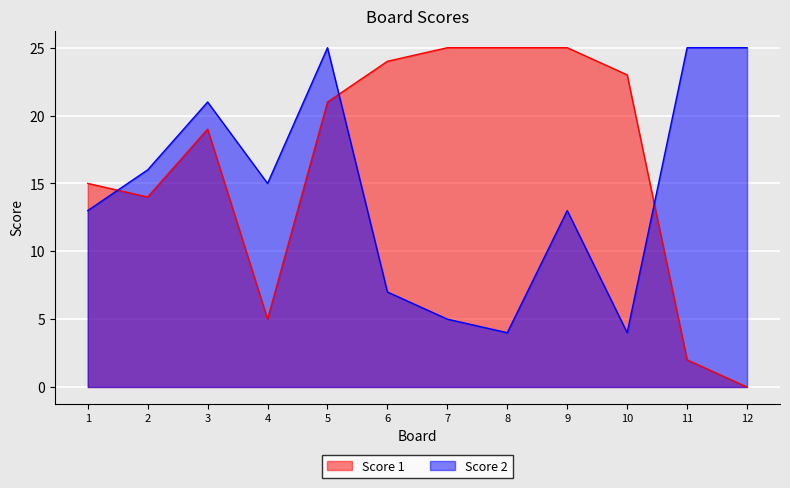

Which label corresponds to the smallest value in the chart?

12